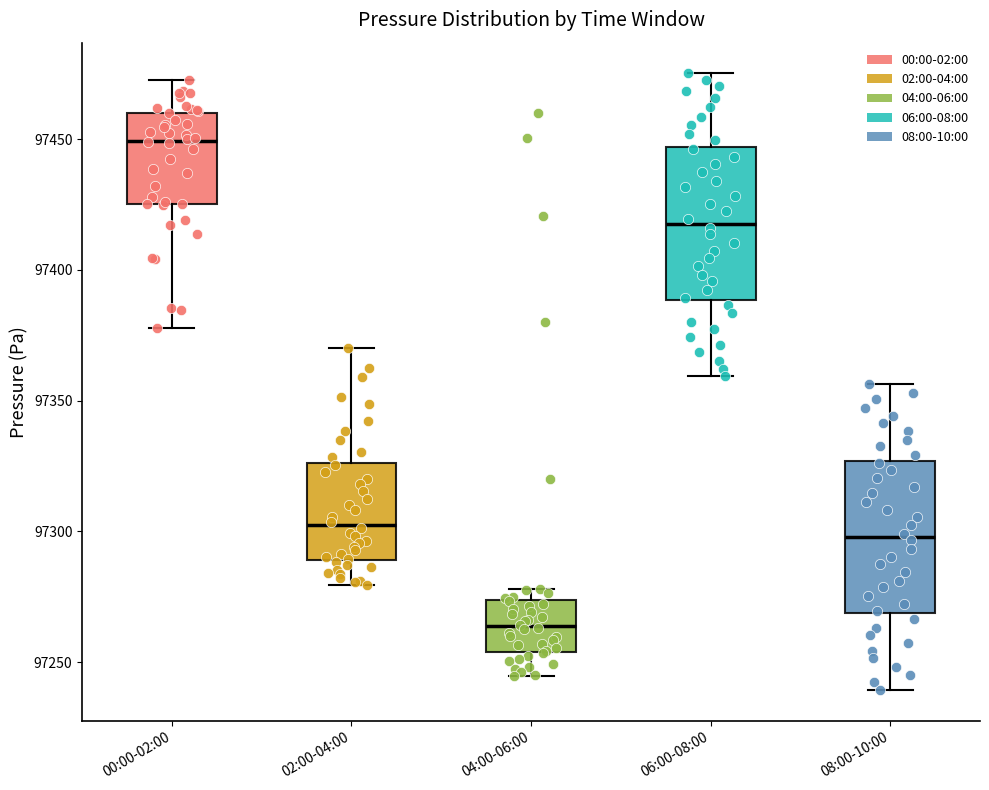

Where does the lower whisker of the box for 08:00-10:00 end on the y-axis? The values are not printed on the chart, so give them approximately, as read against the axis.

97240